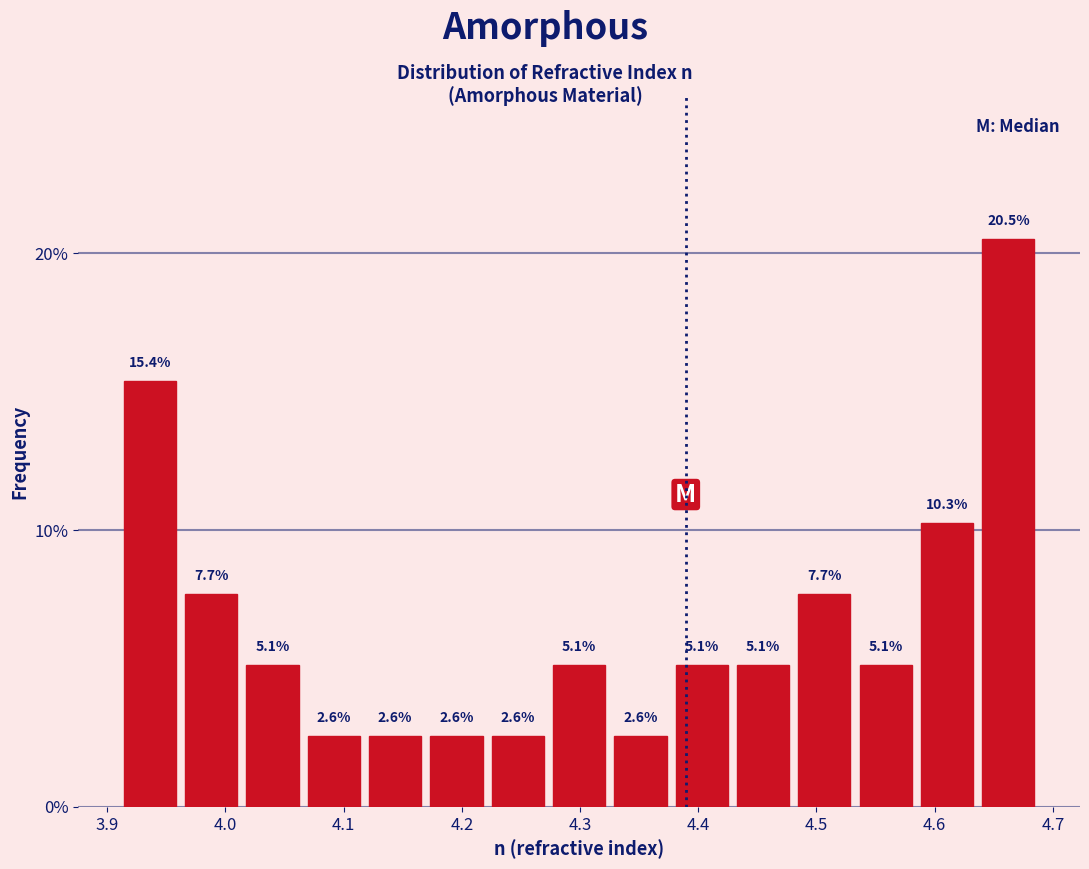

Over which range of the x-axis is the bar tallest?

4.64 to 4.69